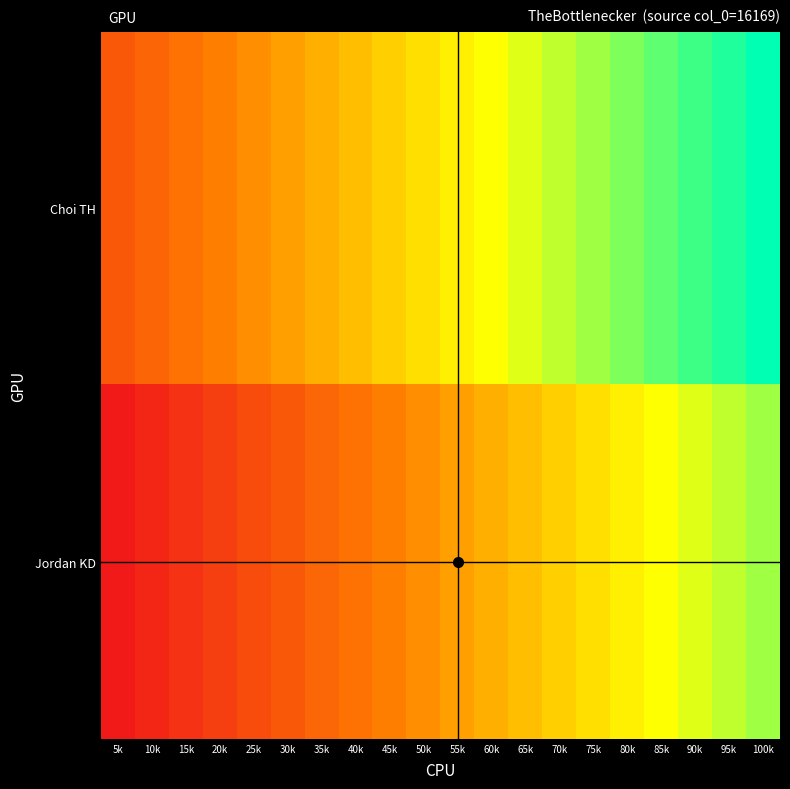

Rank the series by their maximum value, from highest to lowest.

Choi TH, Jordan KD